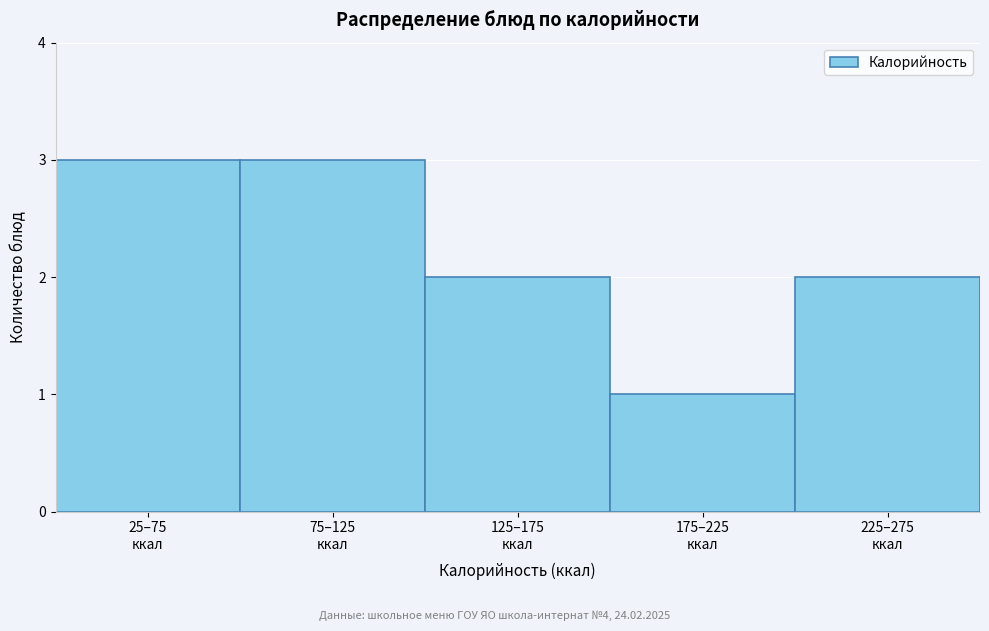

Reading left to right, what are all the values shown in this chart?

3	3	2	1	2